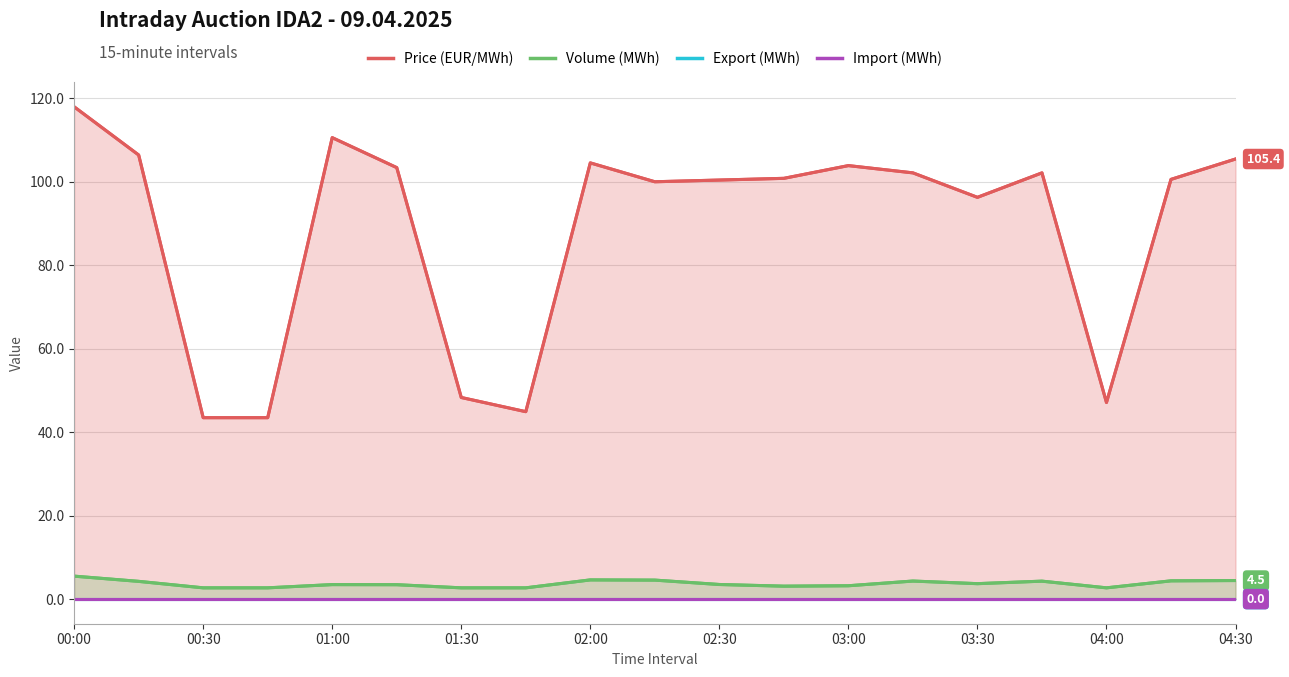

True or false: Volume (MWh) and Import (MWh) intersect in this chart.

False